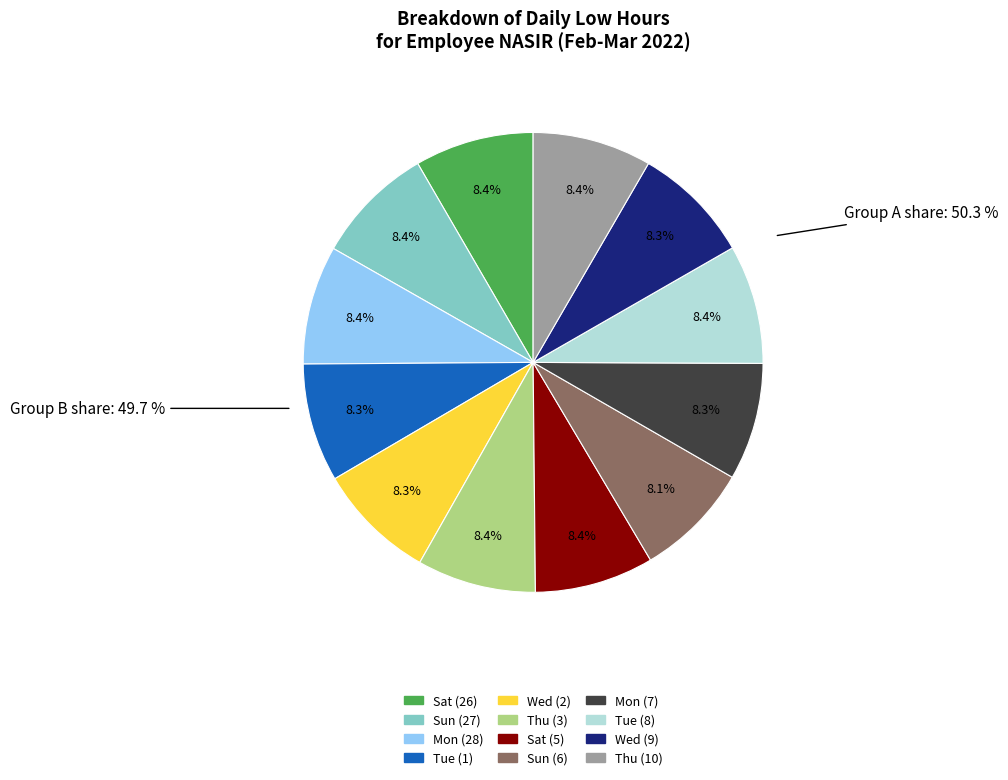

Count the number of slices in the pie.

12